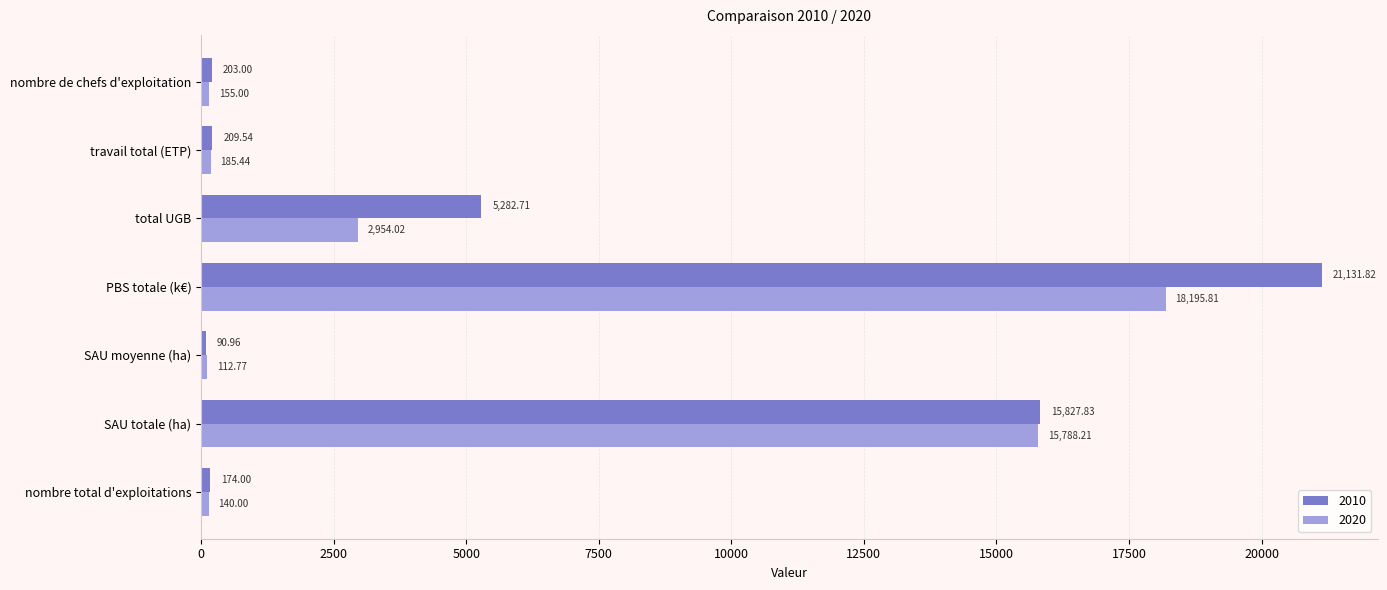

Which category has the highest value in the 2010 series?

PBS totale (k€)